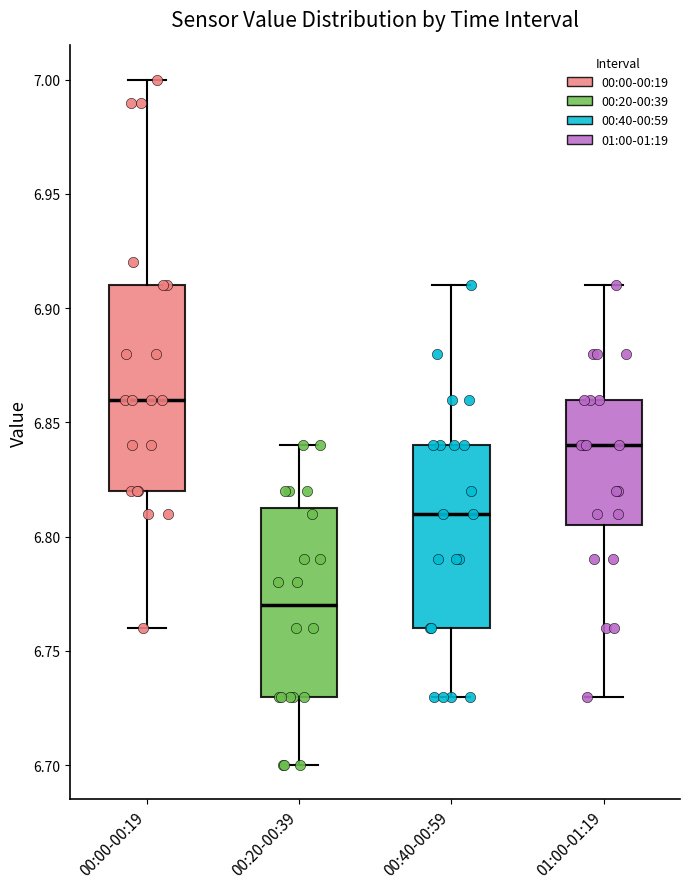

Reading left to right, read every box against the y-axis: the position of its median line, the range the box covers, and the ends of its whiskers. The values are not printed on the chart, so give them approximately, as read against the axis.

00:00-00:19: median 6.860, box 6.820 to 6.910, whiskers 6.760 to 7.000
00:20-00:39: median 6.770, box 6.730 to 6.815, whiskers 6.700 to 6.840
00:40-00:59: median 6.810, box 6.760 to 6.840, whiskers 6.730 to 6.910
01:00-01:19: median 6.840, box 6.805 to 6.860, whiskers 6.730 to 6.910